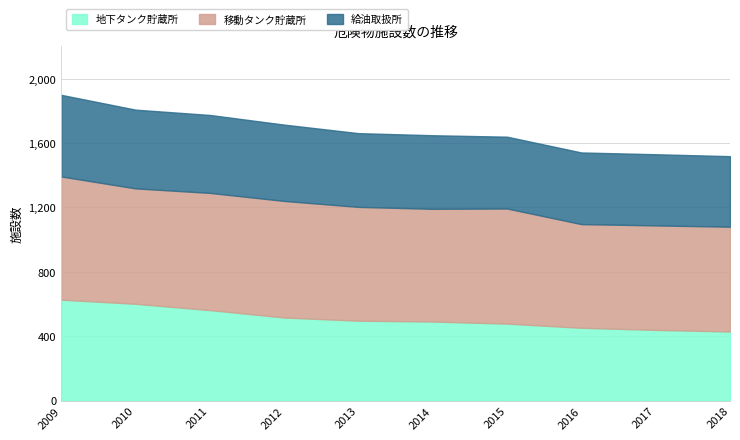

What are all the series names shown in the legend?

地下タンク貯蔵所, 移動タンク貯蔵所, 給油取扱所